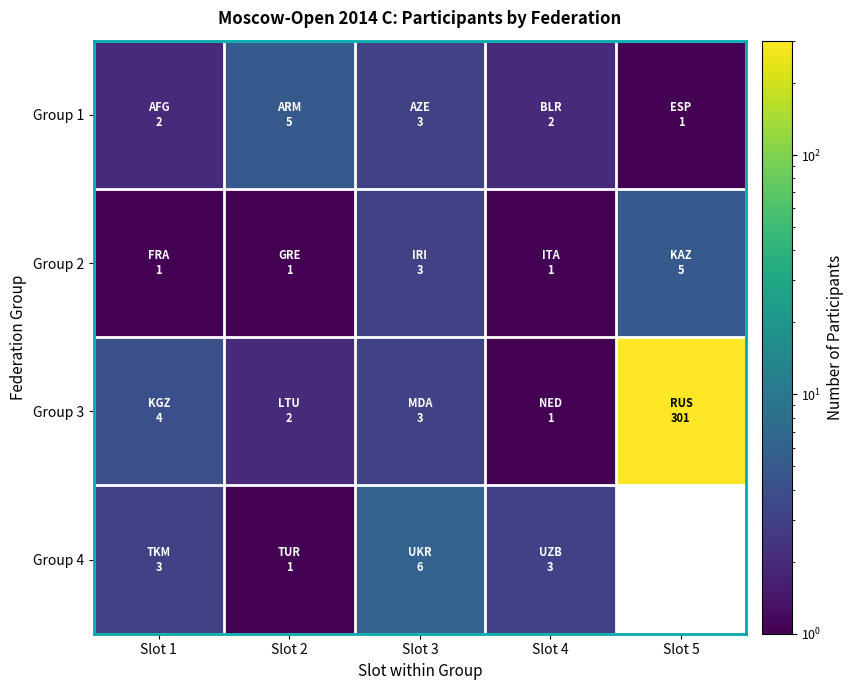

Which has a higher value, Slot 4 or Slot 5?

Slot 4